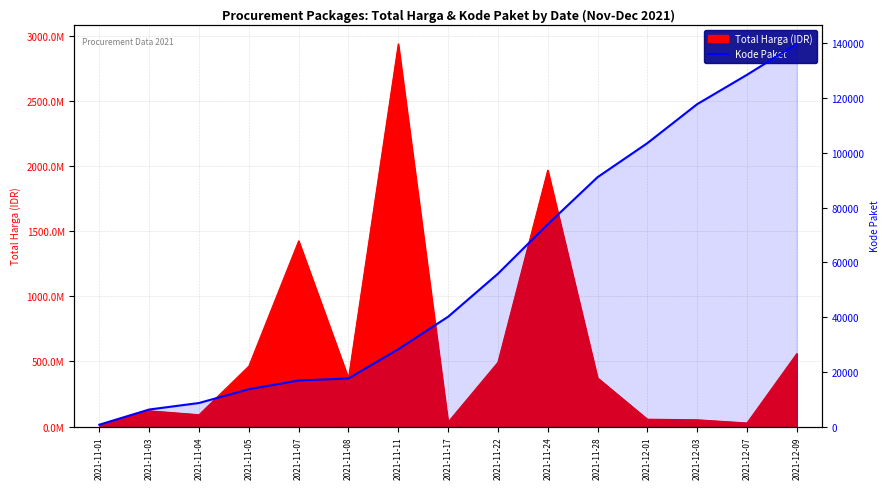

Count the number of values greater than 40112.

7